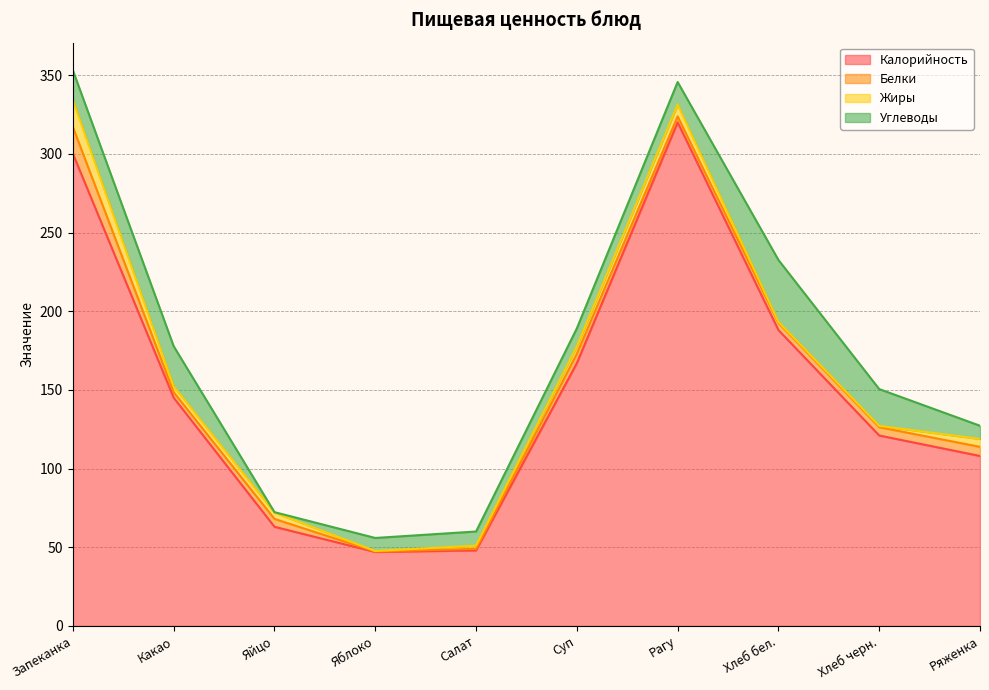

What is the average value of the Жиры series?

4.6